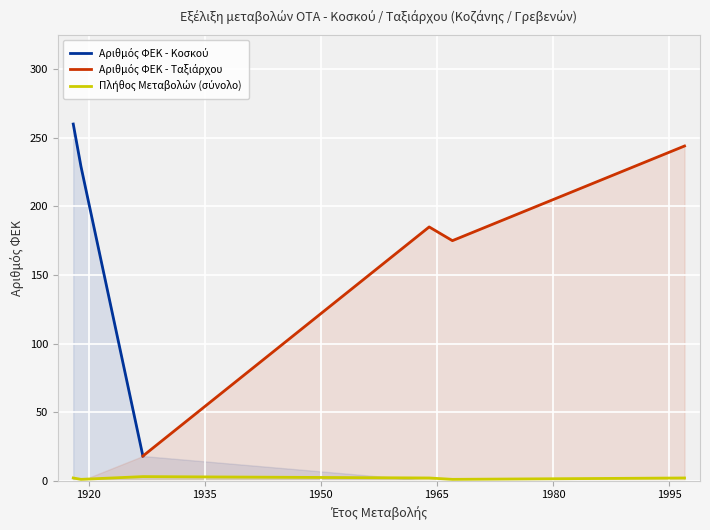

True or false: Αριθμός ΦΕΚ - Ταξιάρχου and Πλήθος Μεταβολών (σύνολο) cross at least once.

False